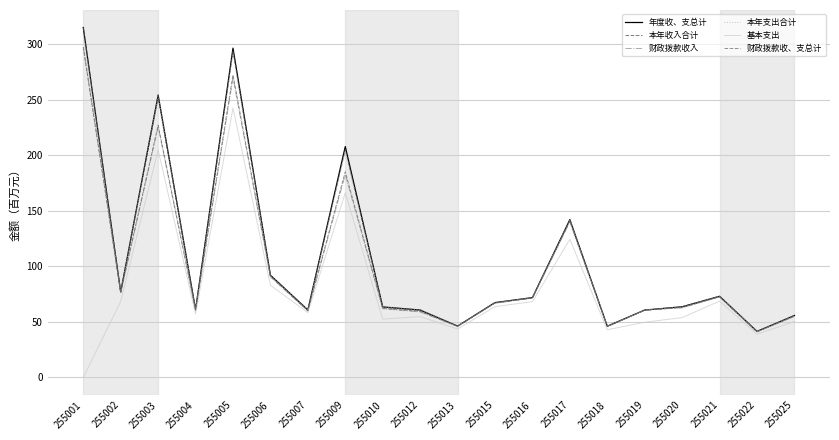

Between 255005 and 255021, which series saw the biggest shift?

年度收、支总计